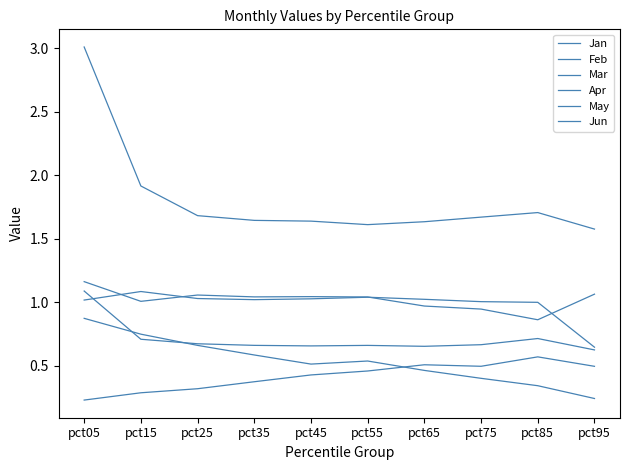

How many lines are shown in the chart?

6